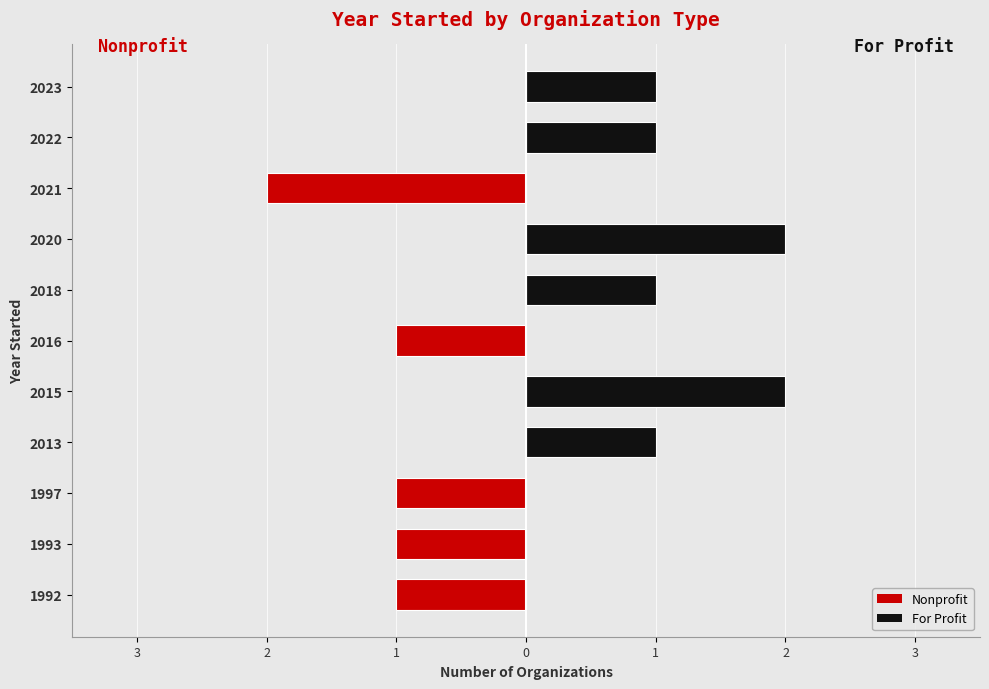

Are the bars grouped side by side (vs. stacked)?

Yes